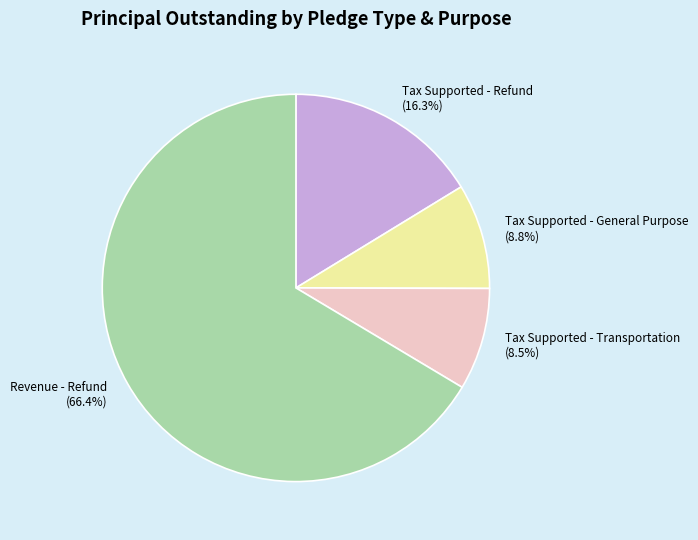

True or false: Tax Supported - General Purpose accounts for 9% of the total.

True